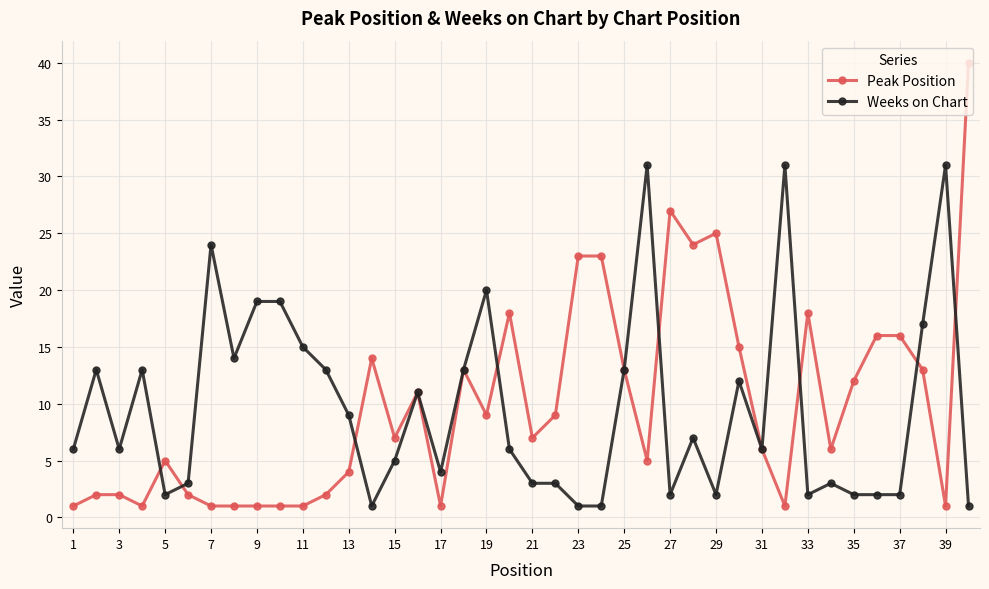

What is the highest value of the Peak Position series?

40